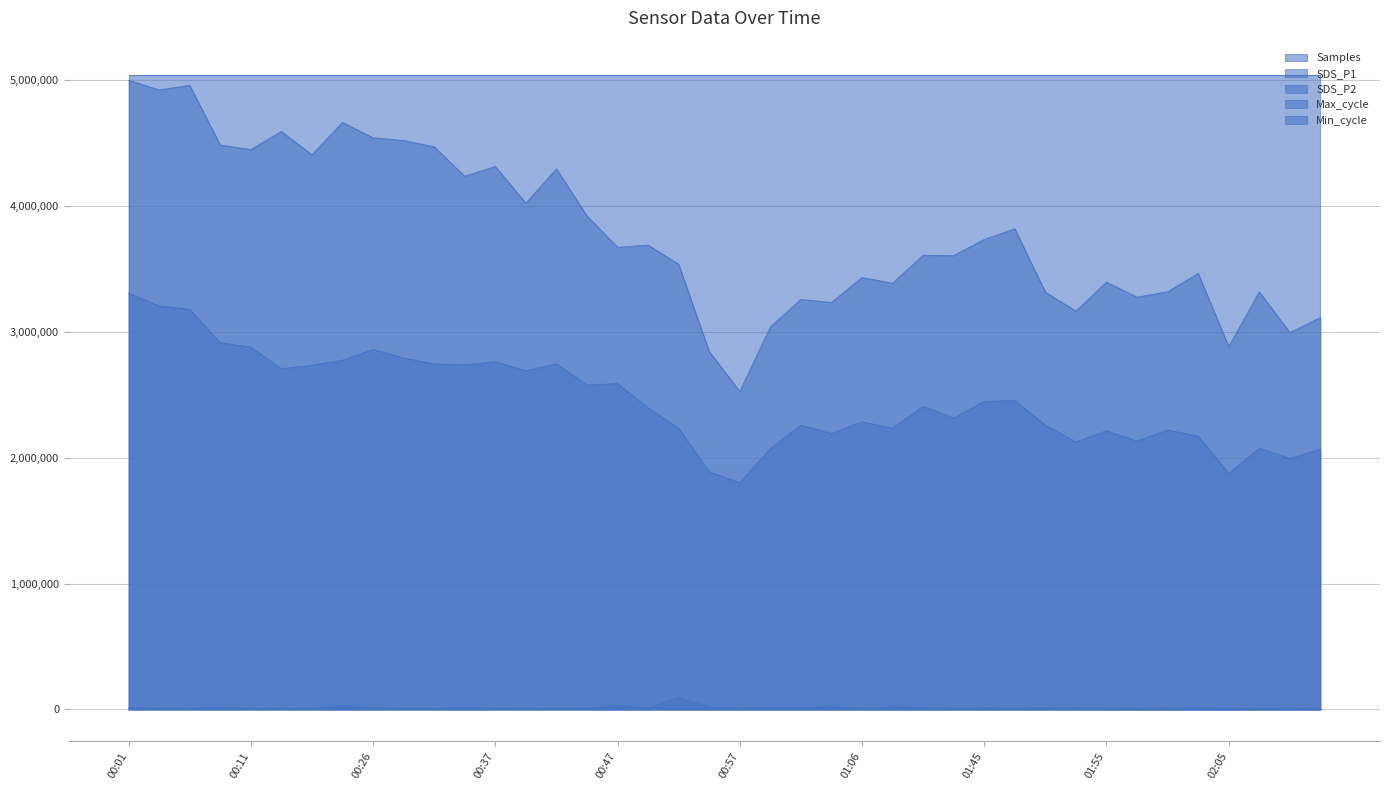

True or false: Max_cycle and Min_cycle intersect in this chart.

False